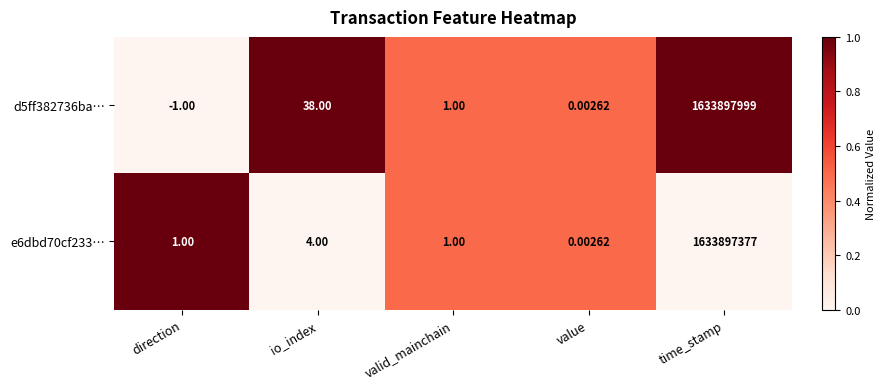

Rank the series at direction from lowest to highest value.

d5ff382736ba…, e6dbd70cf233…